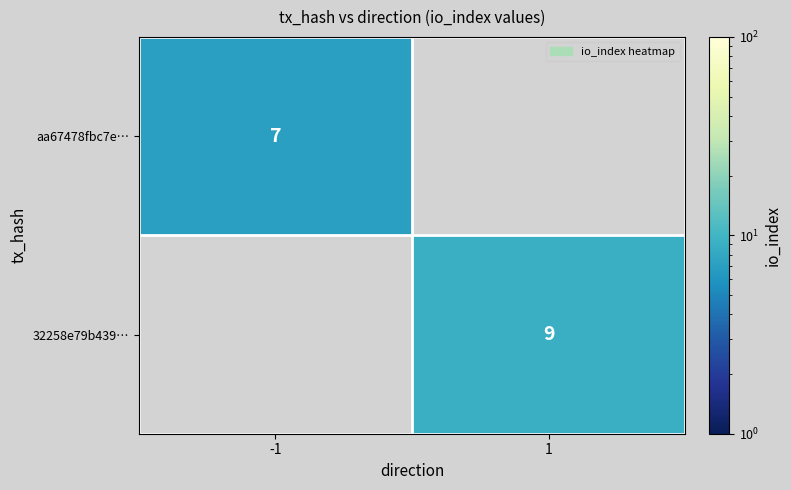

At which category does the chart reach its minimum across all series?

-1